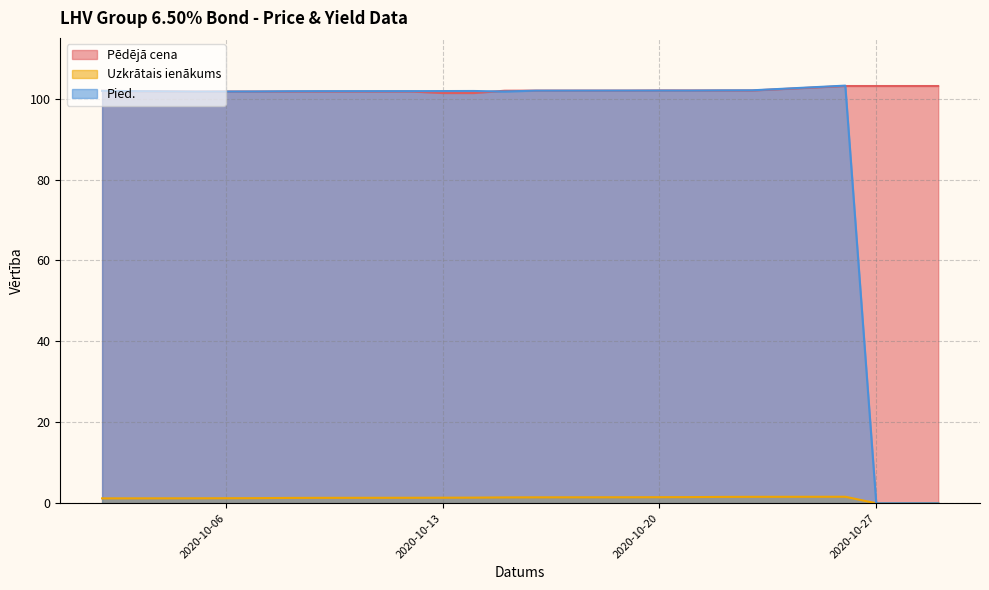

What are all the series names shown in the legend?

Pēdējā cena, Uzkrātais ienākums, Pied.